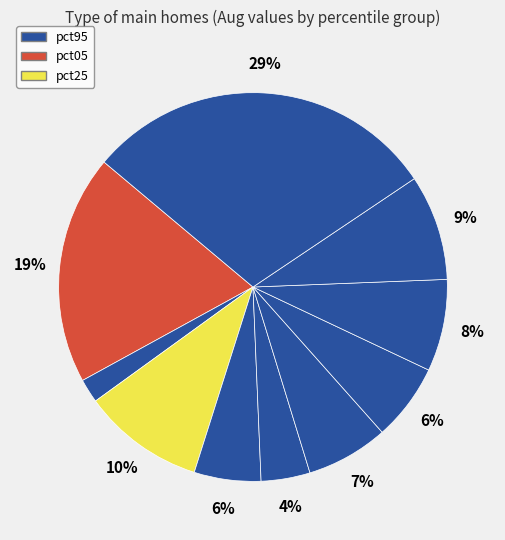

Does any single category account for the majority?

No